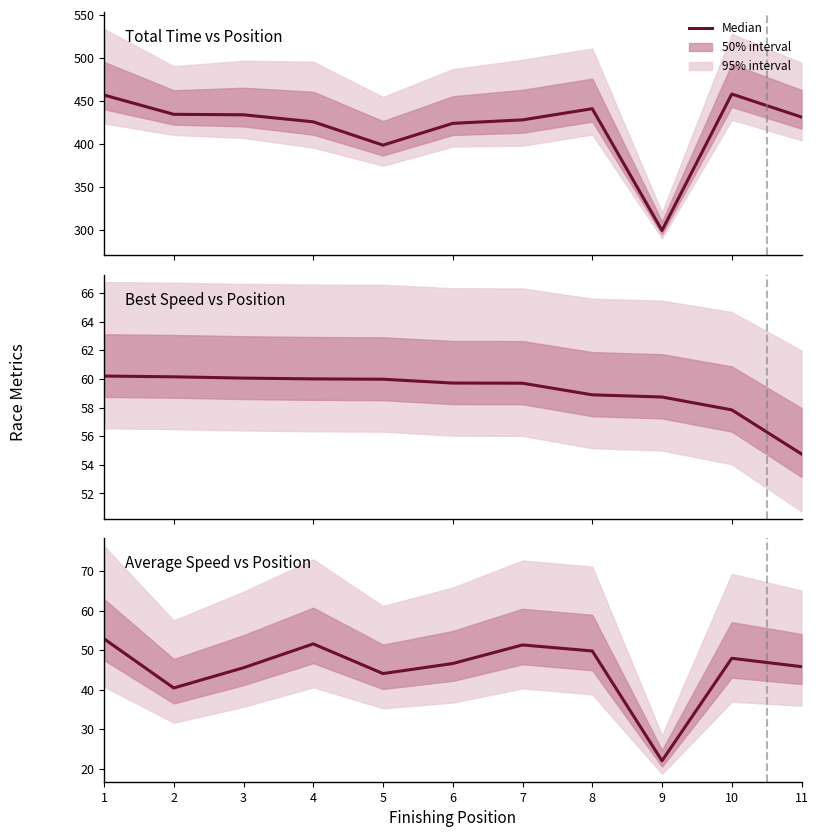

Rank the categories by value from lowest to highest.

9, 2, 5, 3, 11, 6, 10, 8, 7, 4, 1